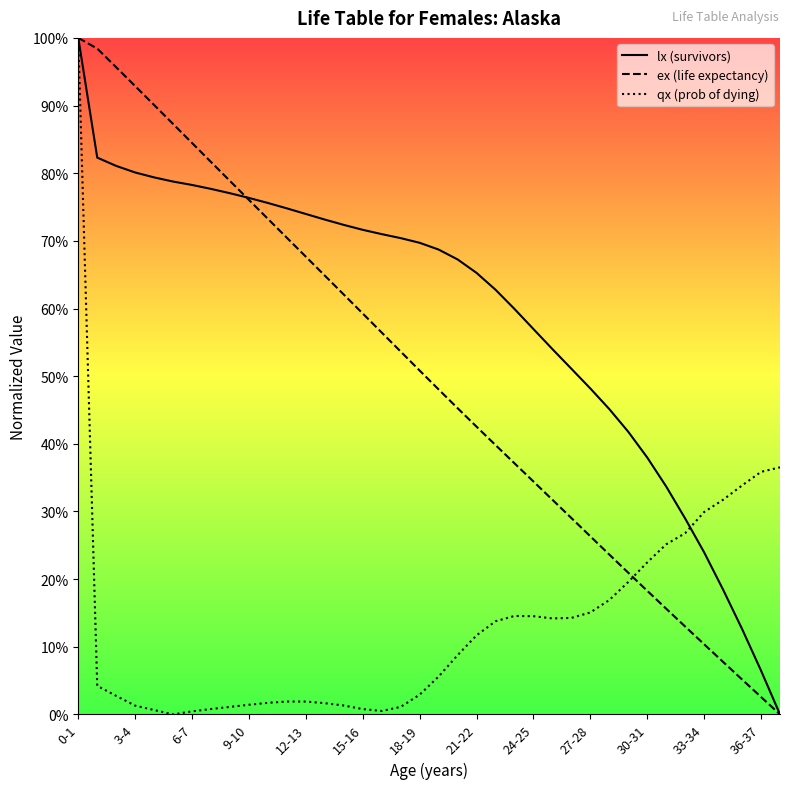

Where is ex (life expectancy) nearest to the value 0?

37